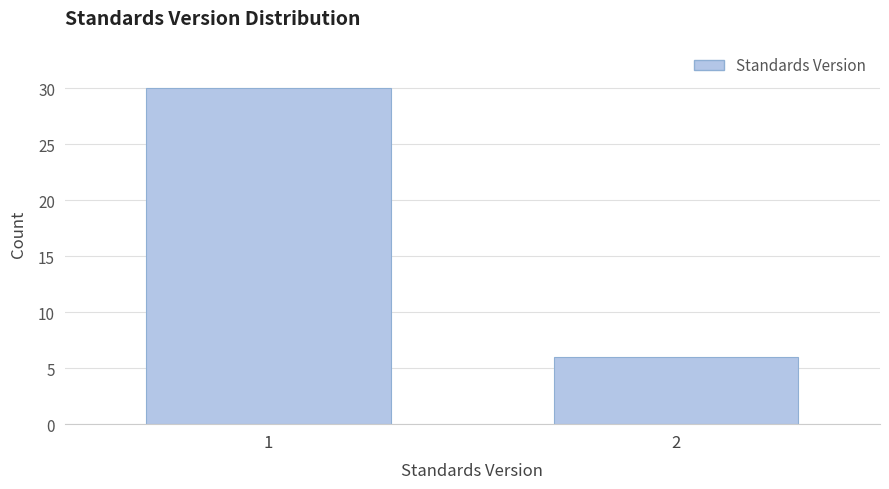

Reading left to right, extract all data points from this chart.

1=30	2=6